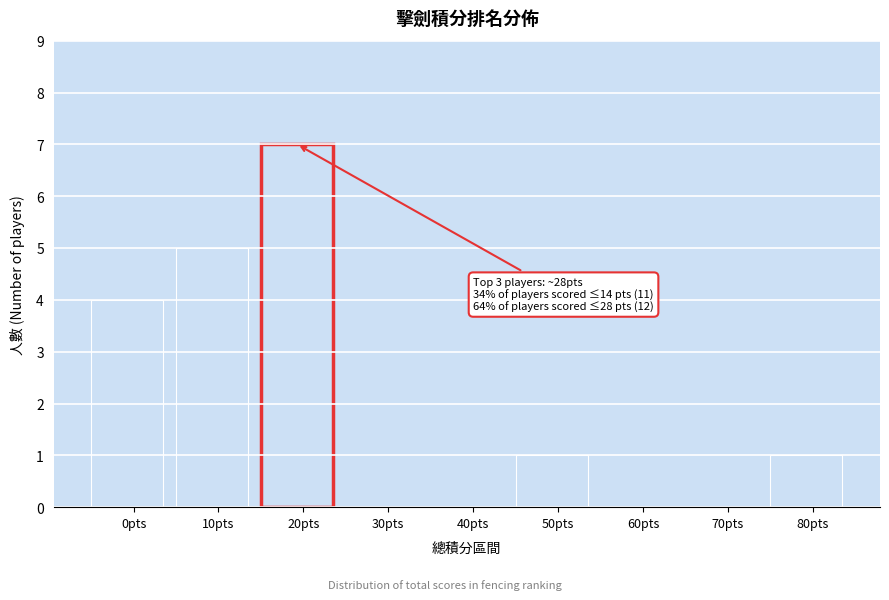

Reading left to right, extract all data points from this chart.

0pts=4	10pts=5	20pts=7	30pts=0	40pts=0	50pts=1	60pts=0	70pts=0	80pts=1